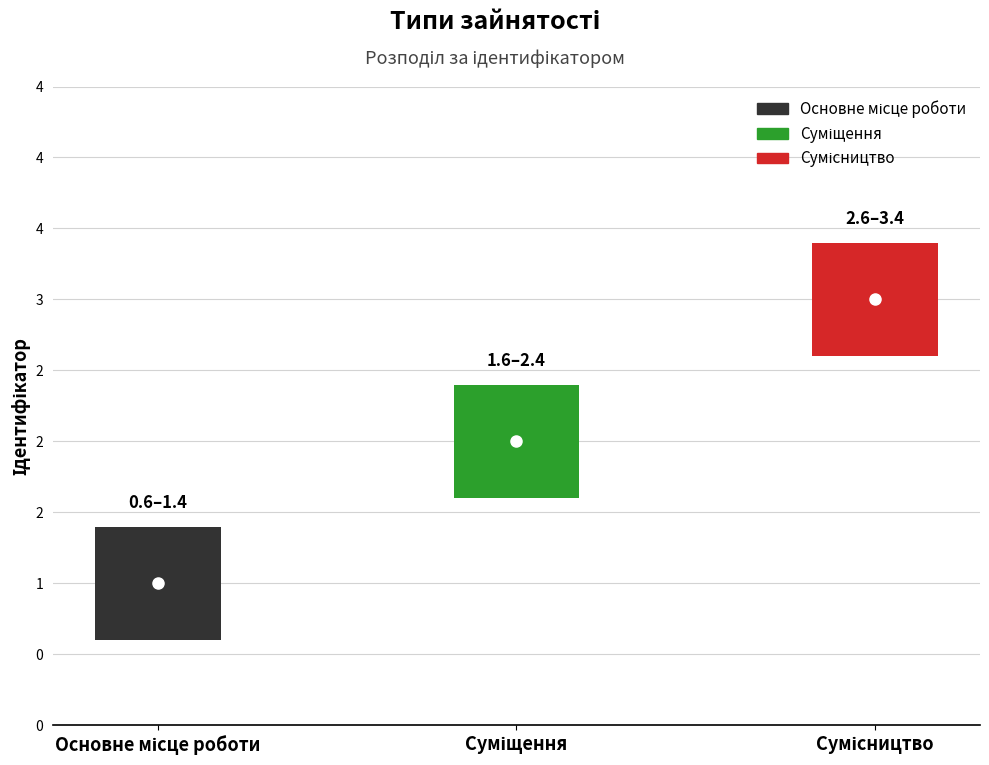

What is the difference between the maximum and second lowest values?

1